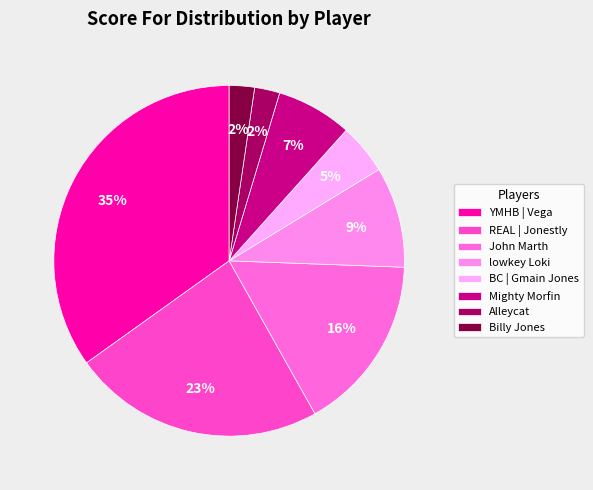

To the nearest percent, what percentage of the pie is Mighty Morfin?

7%